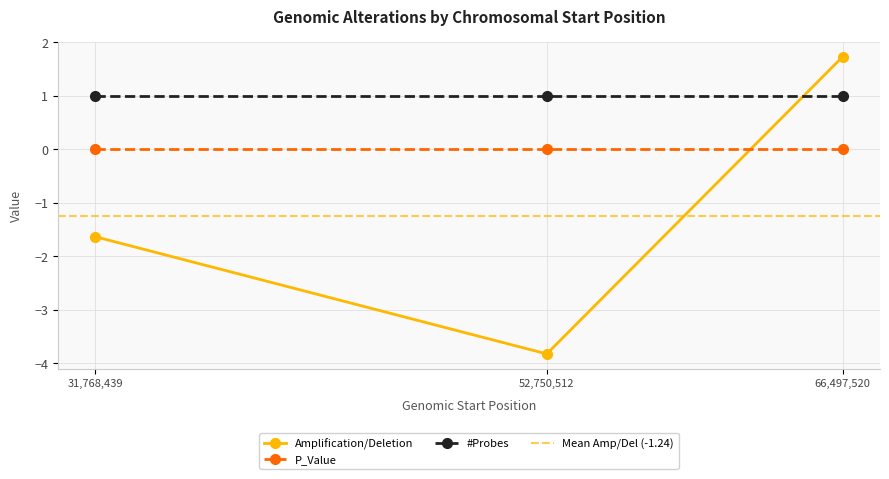

Which category has the lowest value in the Amplification/Deletion series?

52,750,512